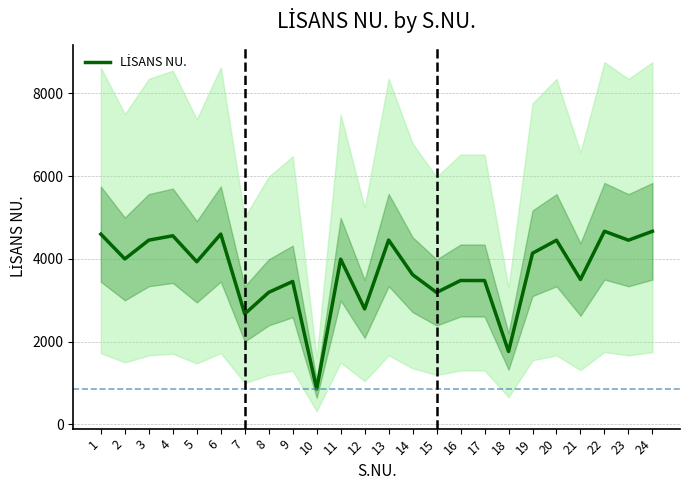

Which has a higher value, 2 or 7?

2